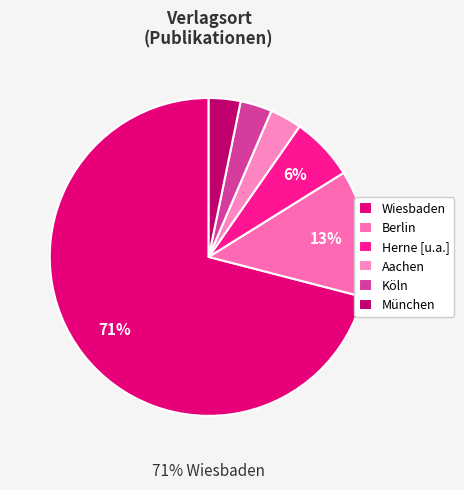

Which has a higher value, München or Wiesbaden?

Wiesbaden